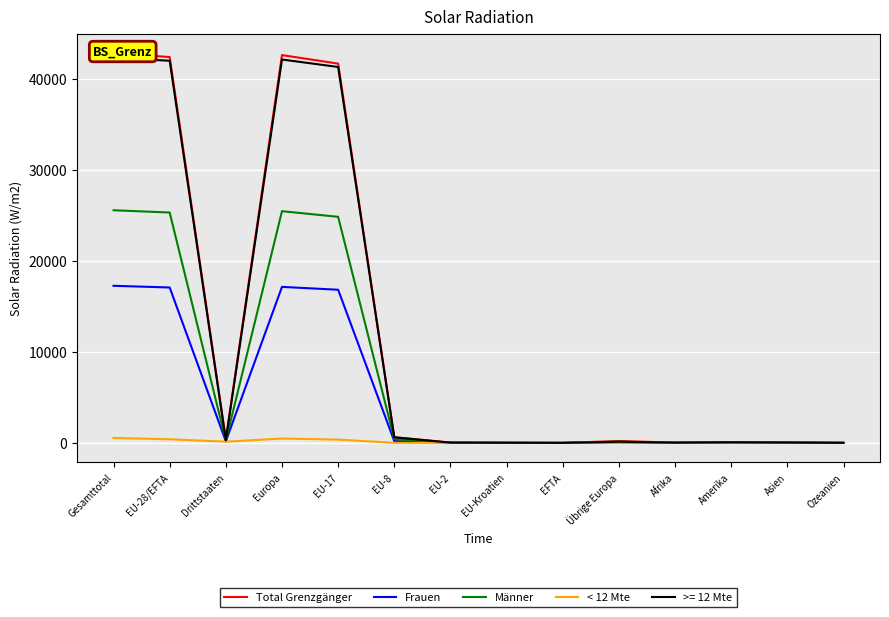

At how many categories does at least one series exceed 16798?

4